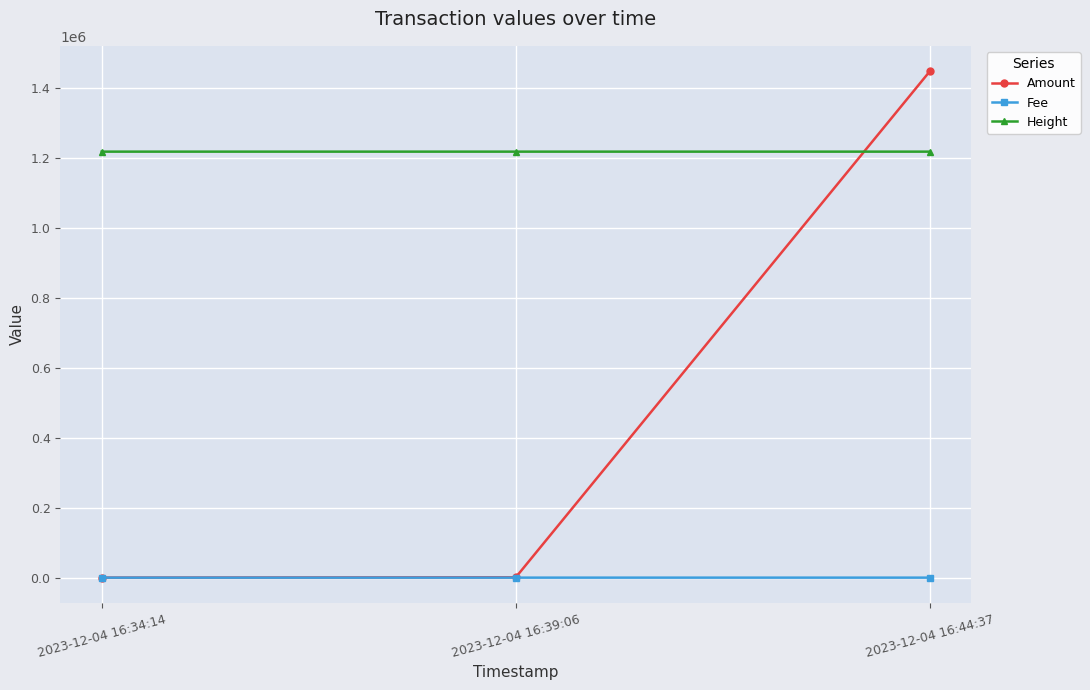

The Height series shows 1218749.0 at 2023-12-04 16:39:06. True or false?

True